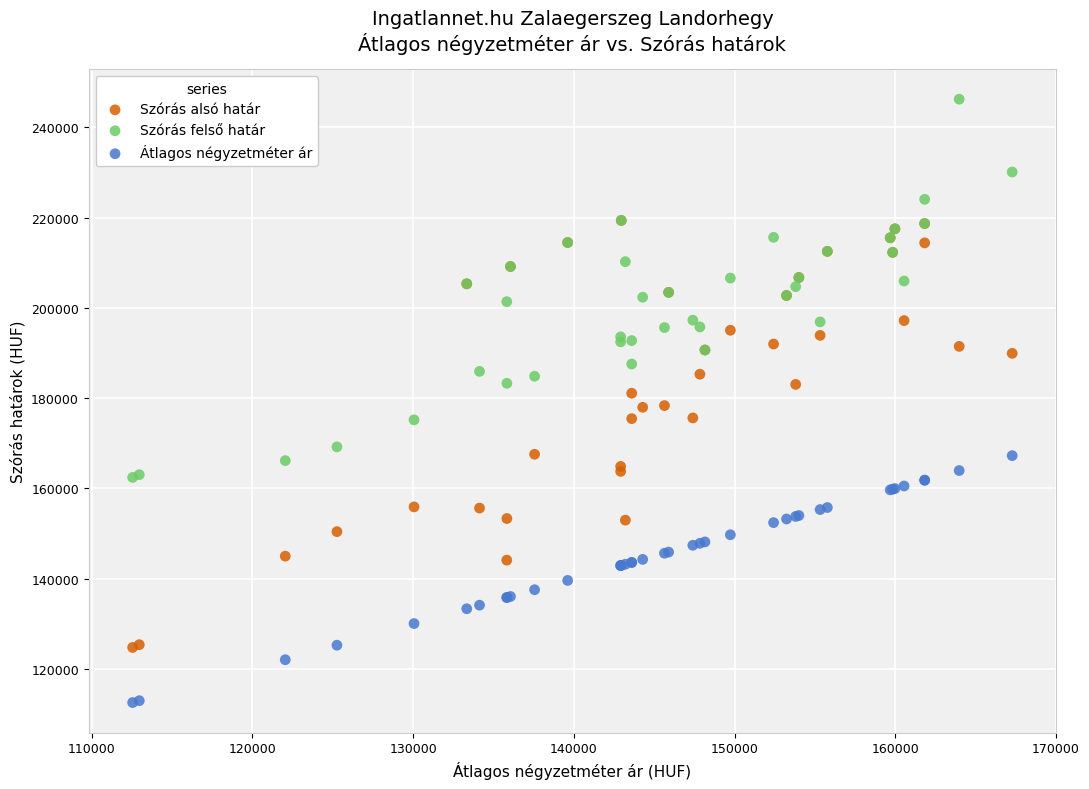

Which series reaches the minimum Y coordinate?

Átlagos négyzetméter ár